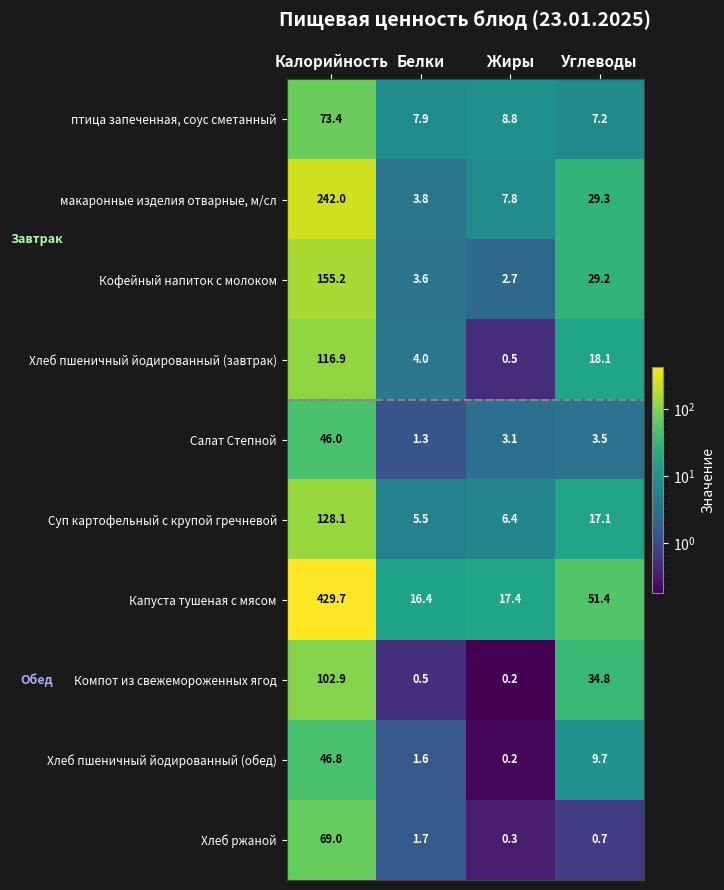

At which label does Капуста тушеная с мясом reach its peak?

Калорийность